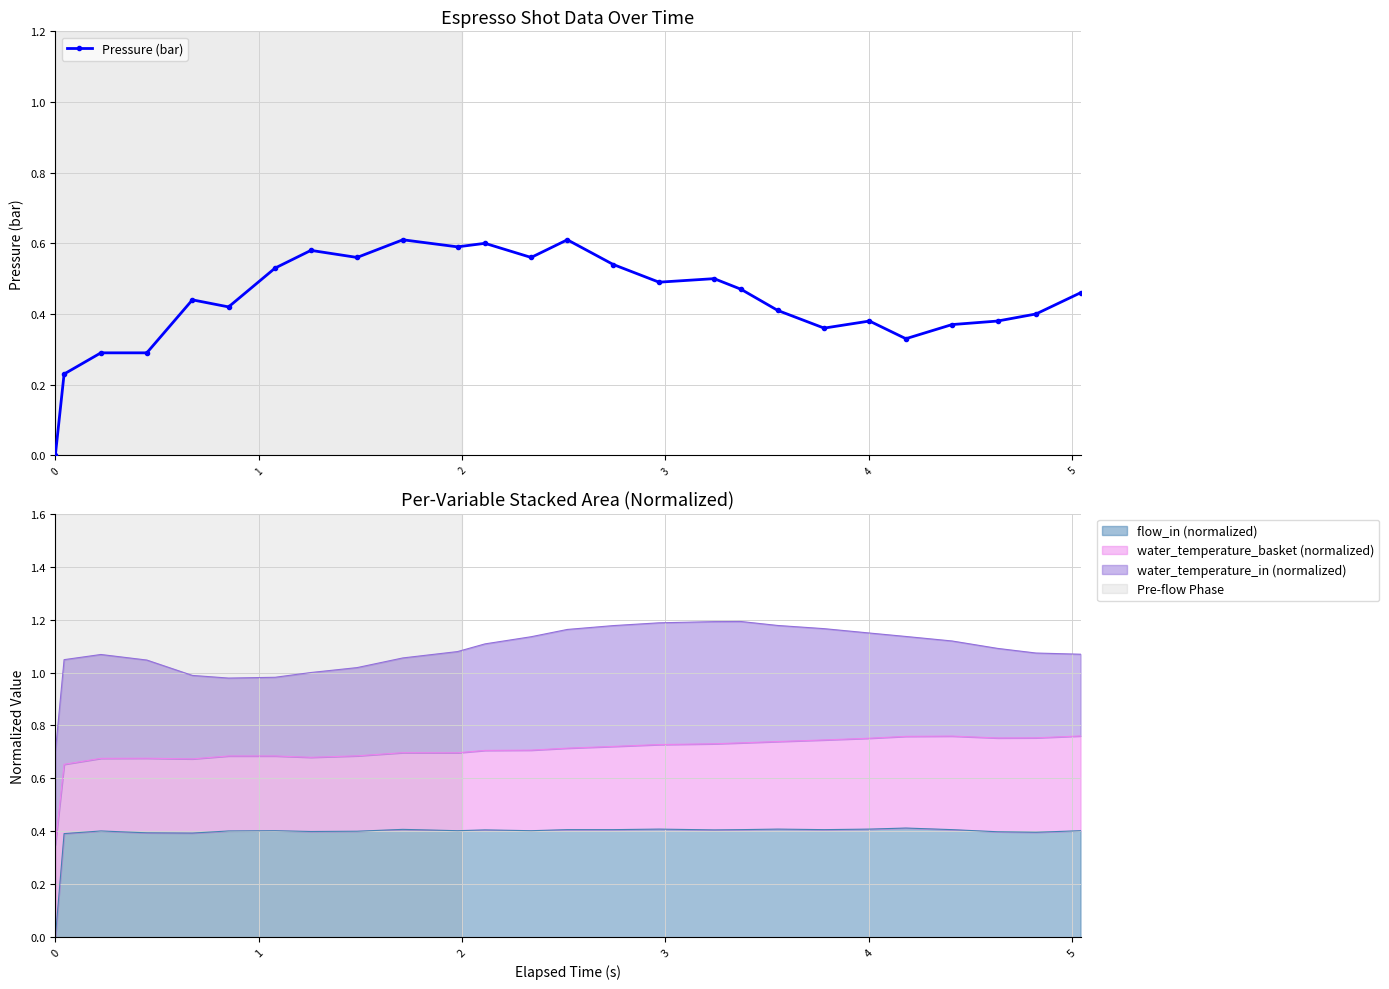

How many values are between 0 and 1?

26